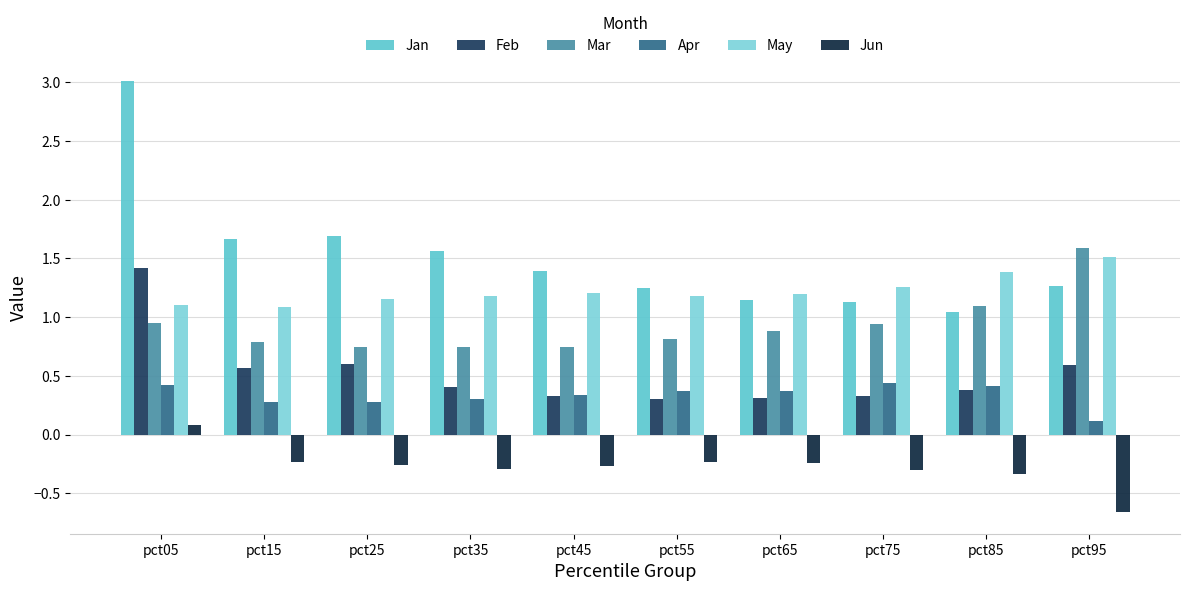

Where is Jun nearest to the value 0?

pct05